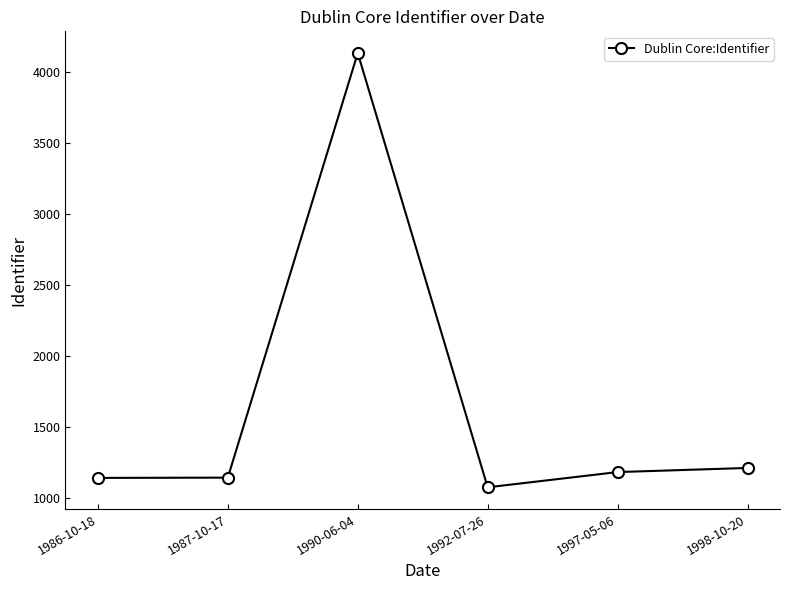

Where is the first local maximum?

1990-06-04